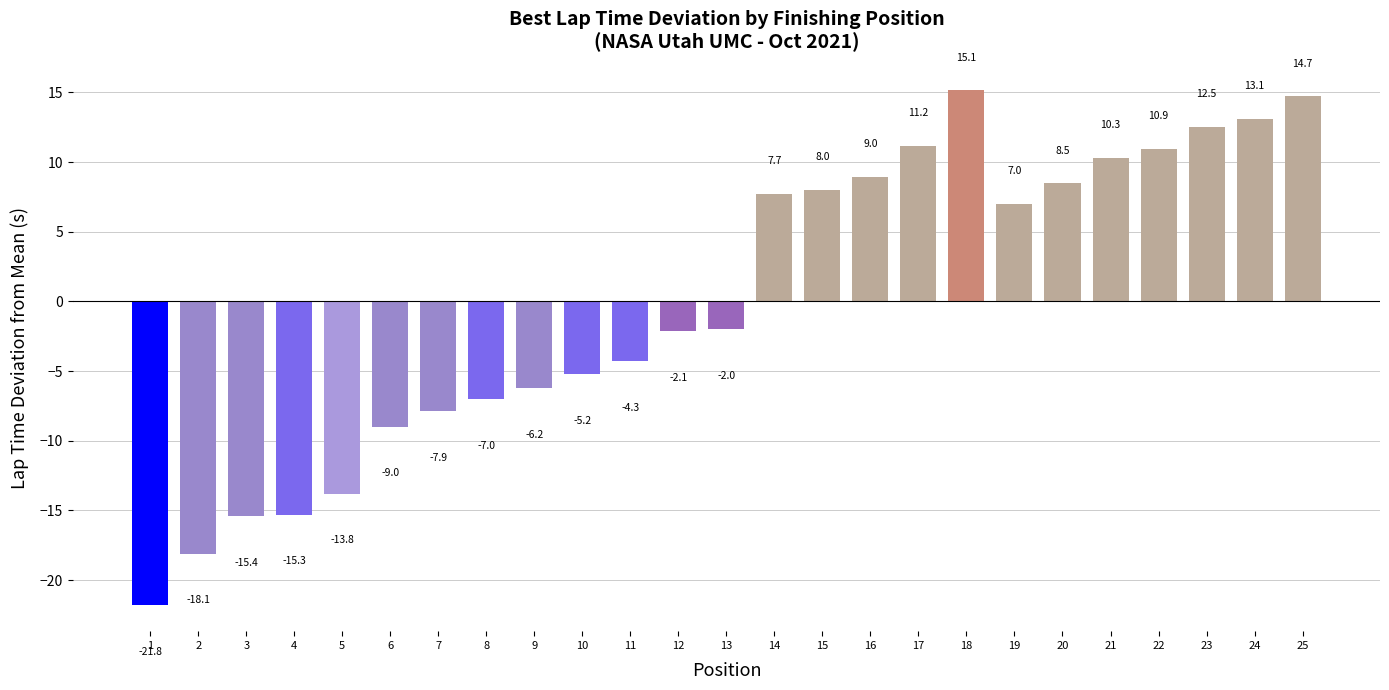

How many values are below -1?

13